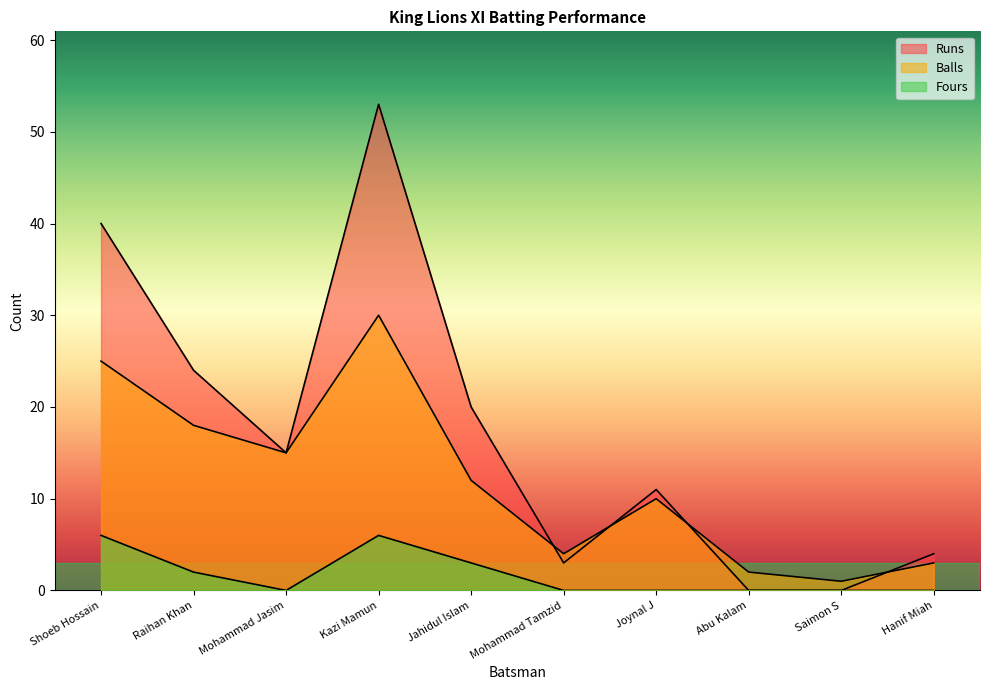

In Runs, how many points are higher than both neighbors (excluding endpoints)?

2